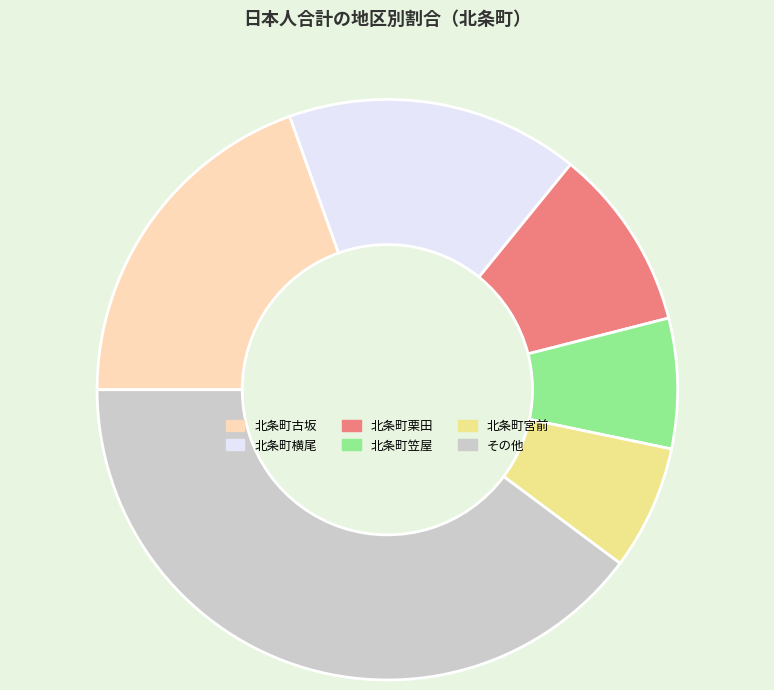

Approximately how many times larger is the value at 北条町横尾 compared to その他?

0.4